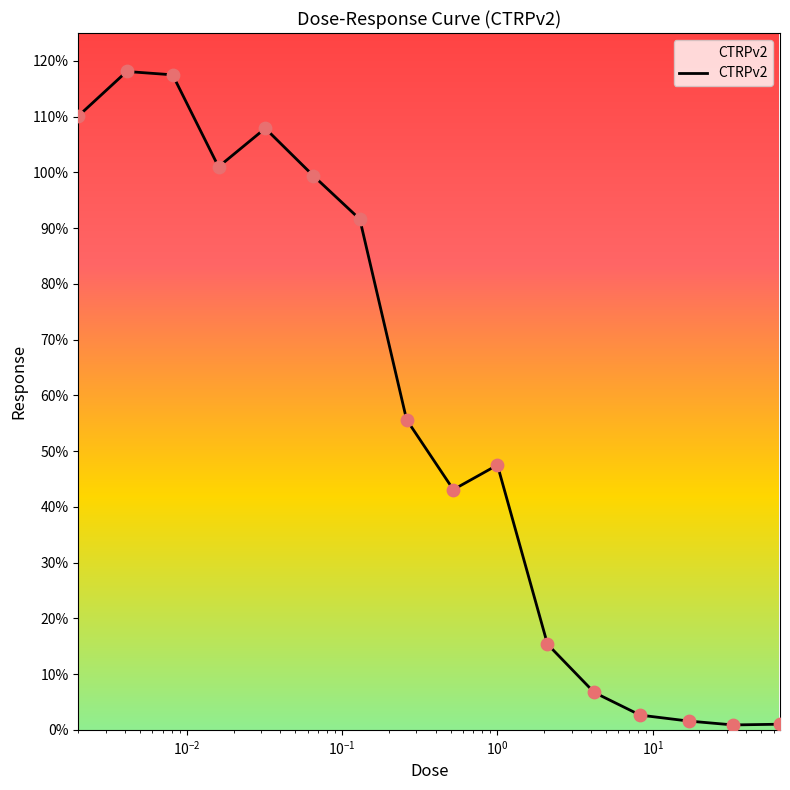

What is the maximum value shown in the chart?

118.1